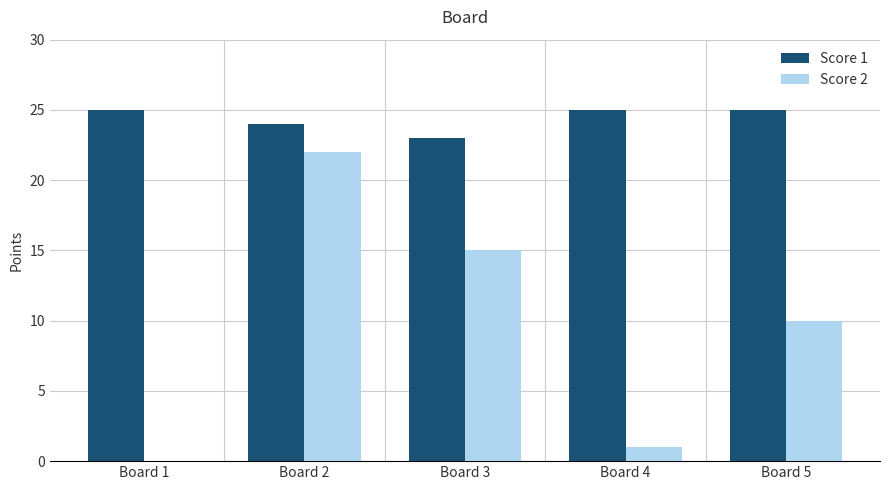

What is the difference between the Score 1 values at Board 3 and Board 5?

2